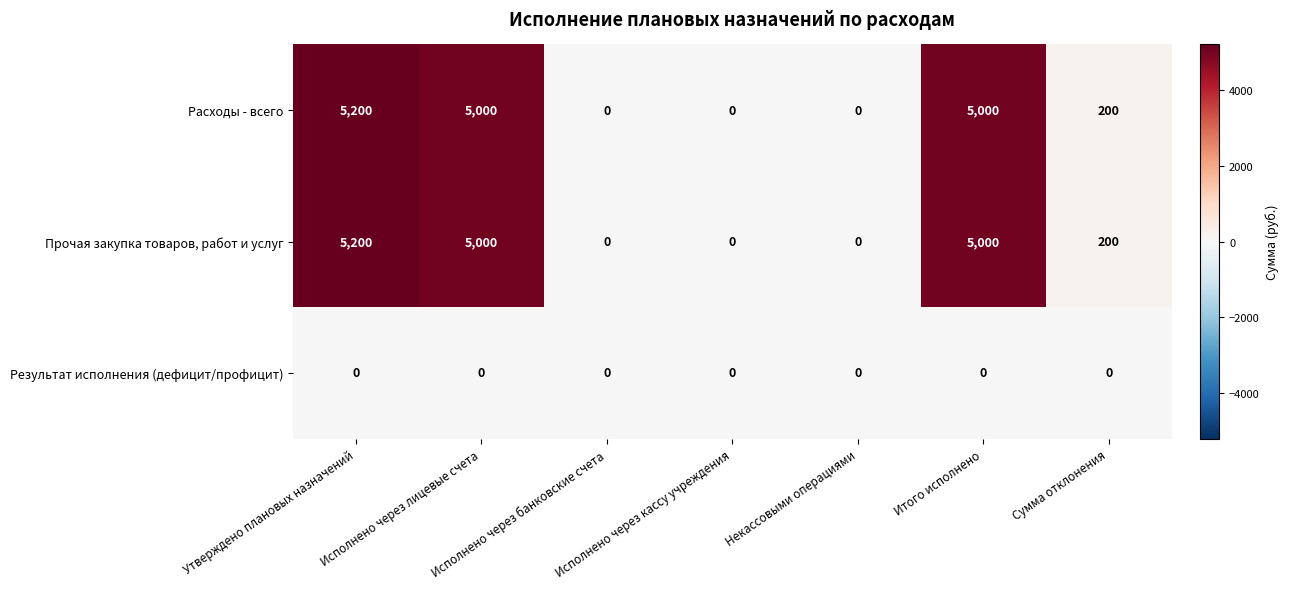

Which category has the highest value in the Прочая закупка товаров, работ и услуг series?

Утверждено плановых назначений